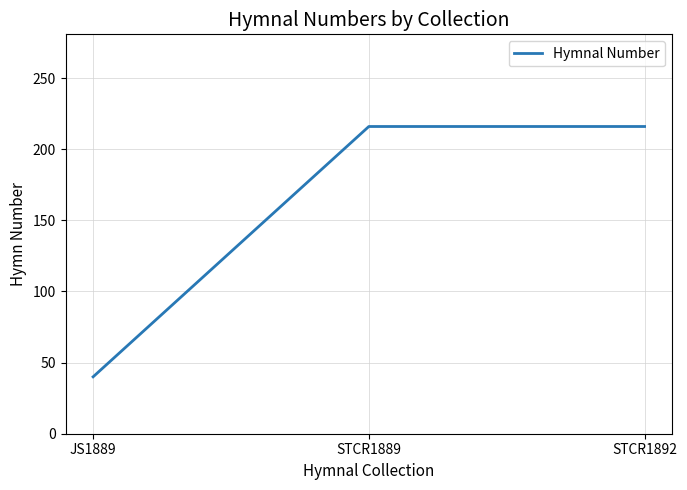

Count the number of categories in the chart.

3